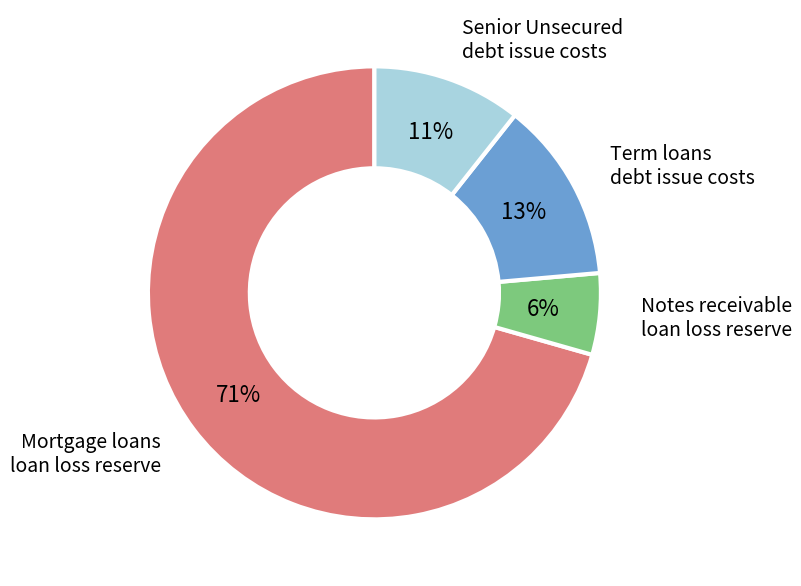

To the nearest percent, what is the average slice percentage?

25%